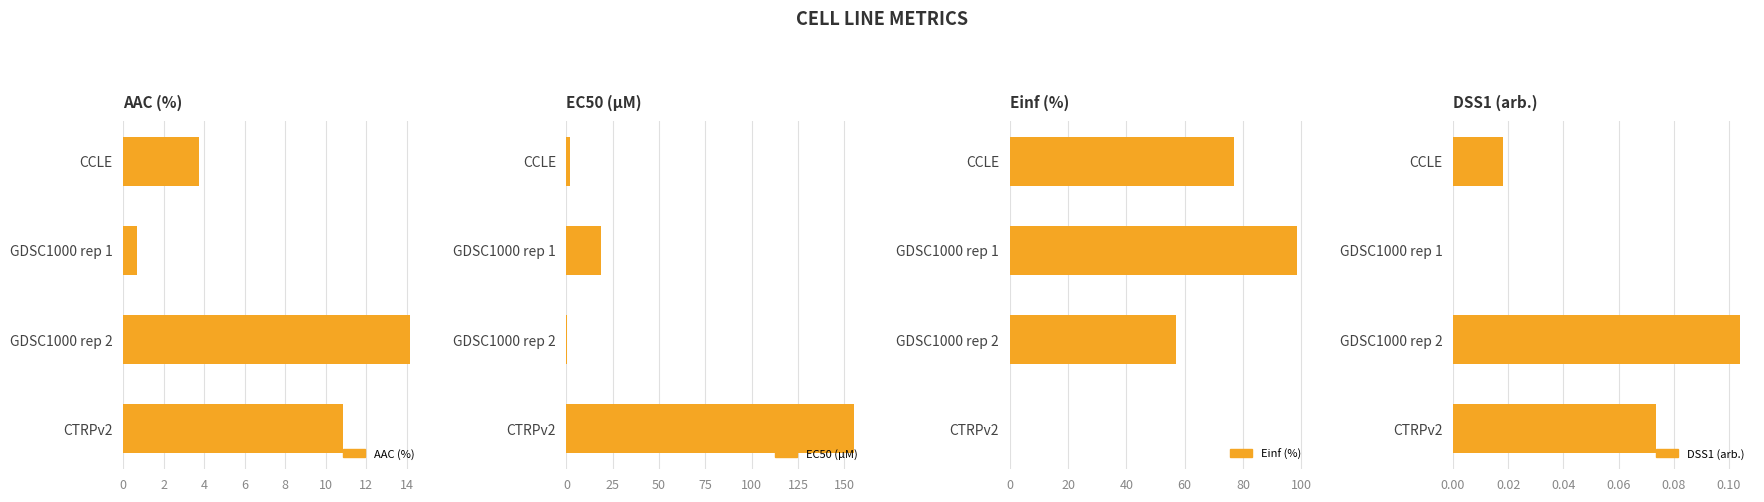

How many bars are there in total?

16